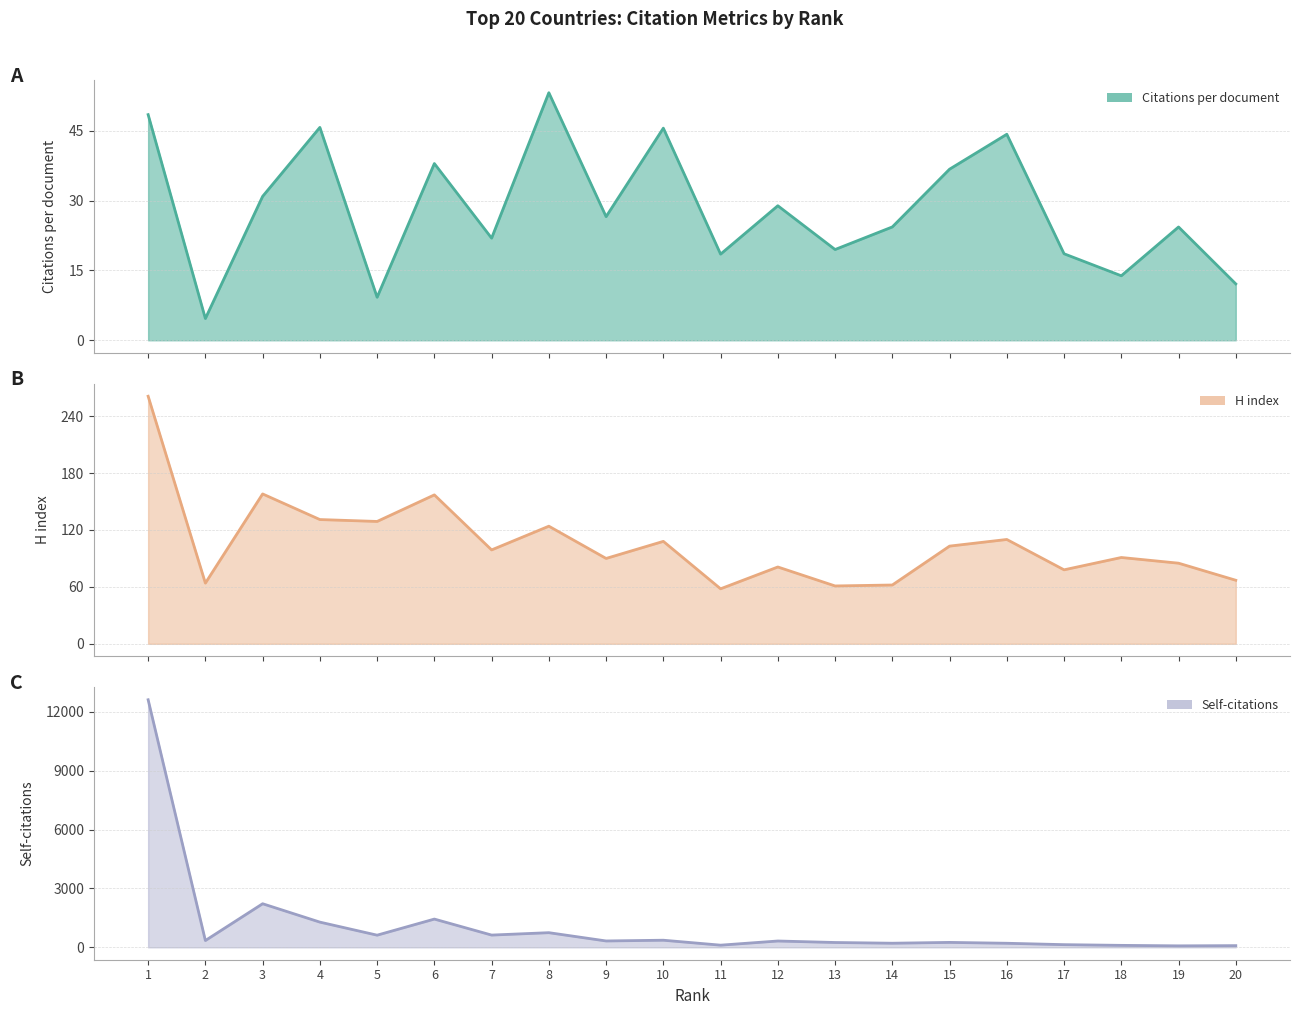

Which series has the widest spread of values?

Self-citations